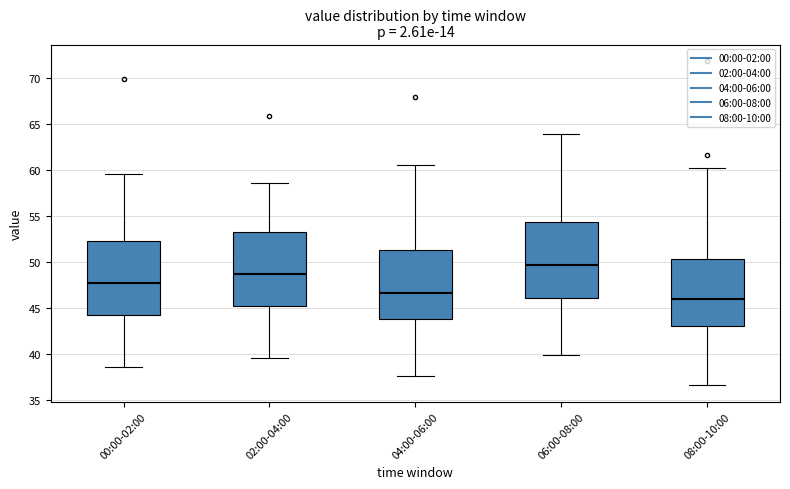

Which box's median line is the highest?

06:00-08:00